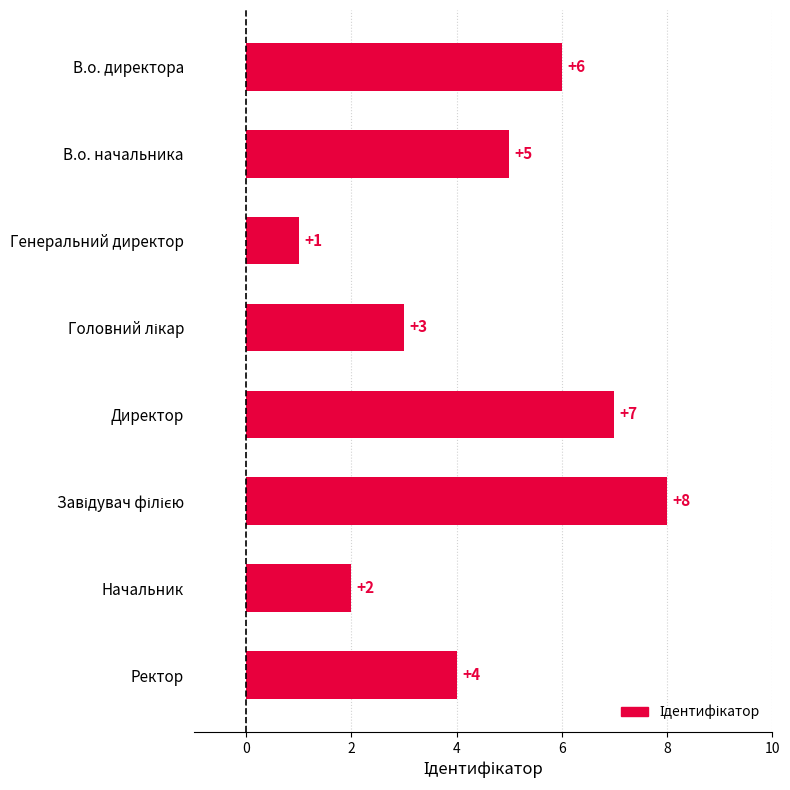

What is the label of the 5th bar from the top?

Директор